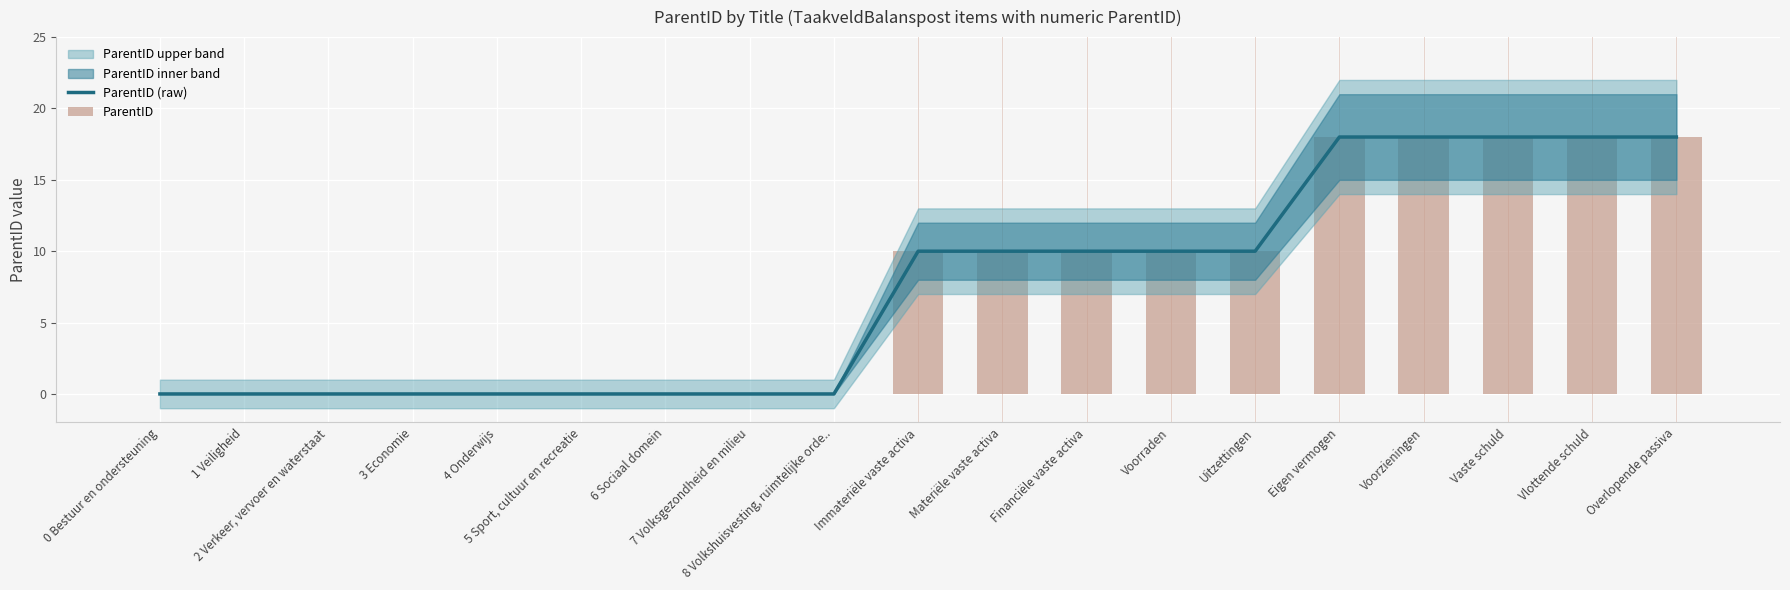

Between 8 Volkshuisvesting, ruimtelijke orde.. and Immateriële vaste activa, which is larger?

Immateriële vaste activa